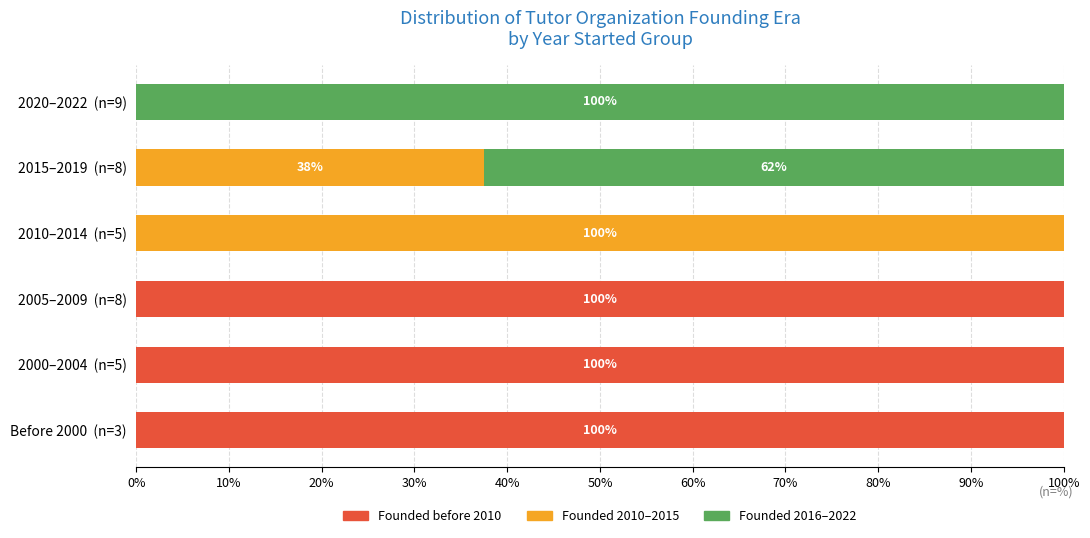

The Founded before 2010 series shows 100.0 at Before 2000  (n=3). True or false?

True